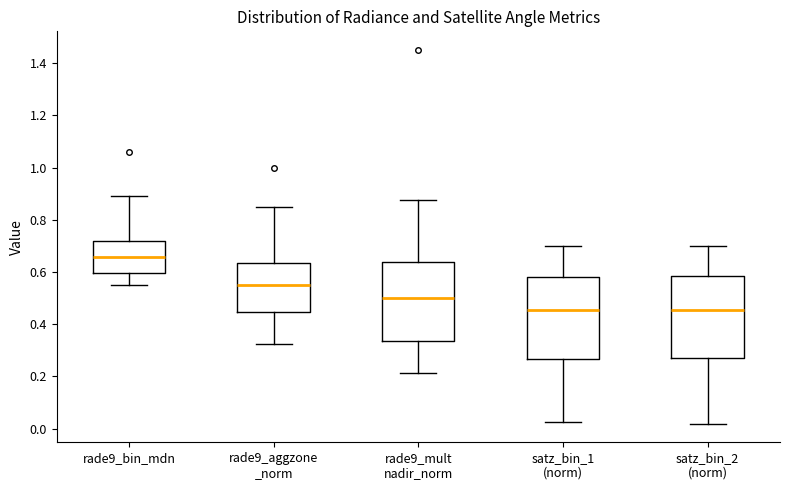

Where is the upper edge of the box for rade9_mult nadir_norm on the y-axis? The values are not printed on the chart, so give them approximately, as read against the axis.

0.64